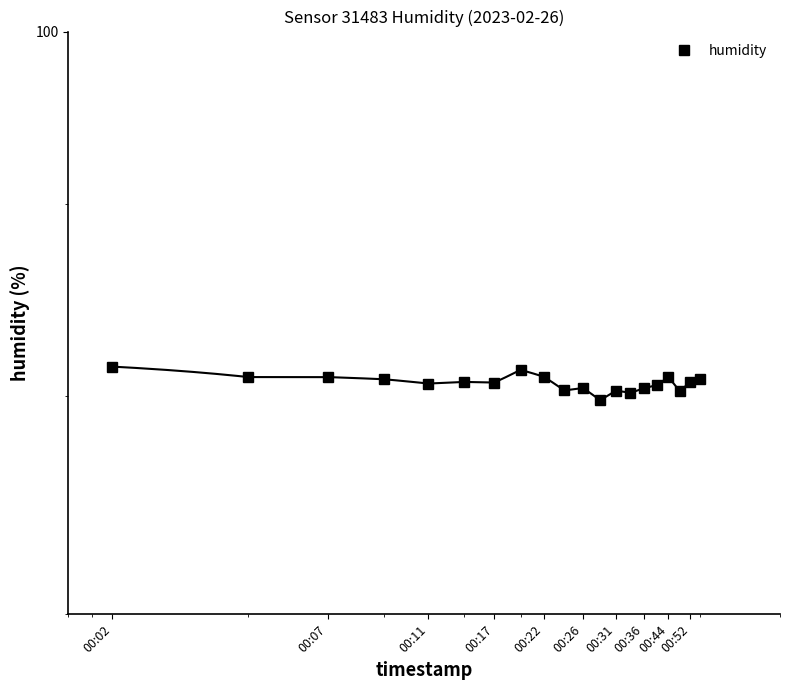

True or false: the data shows 113.0 at 00:26.

False